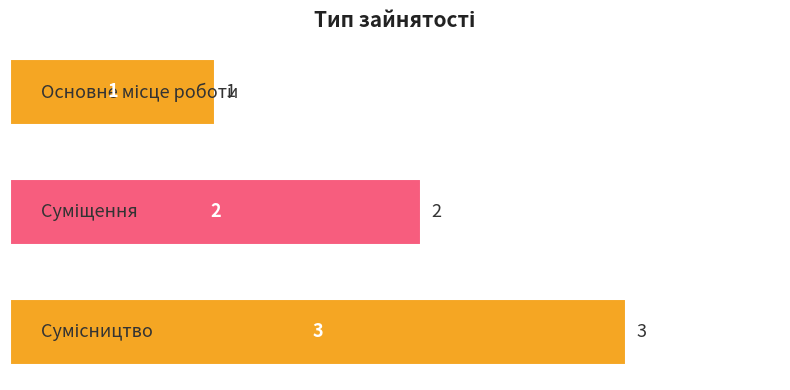

Count the number of data series in this chart.

1